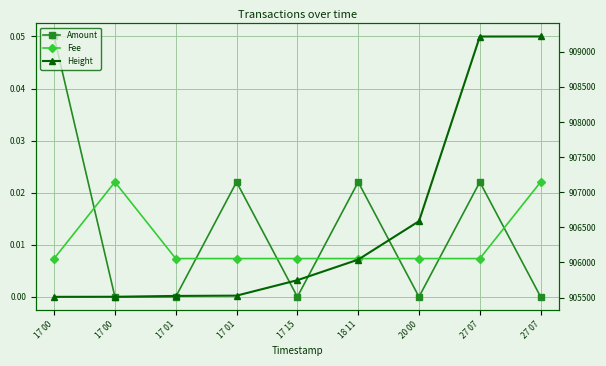

True or false: Height and Amount intersect in this chart.

False